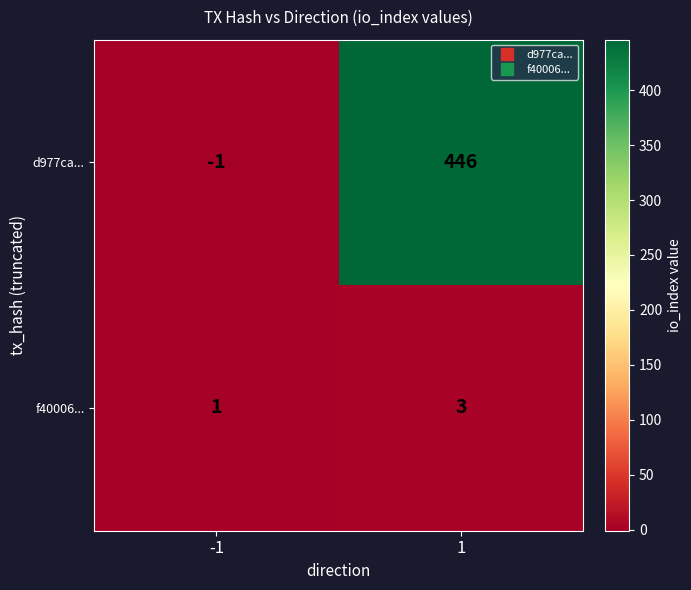

What is the spread (max minus min) of values at 1?

443